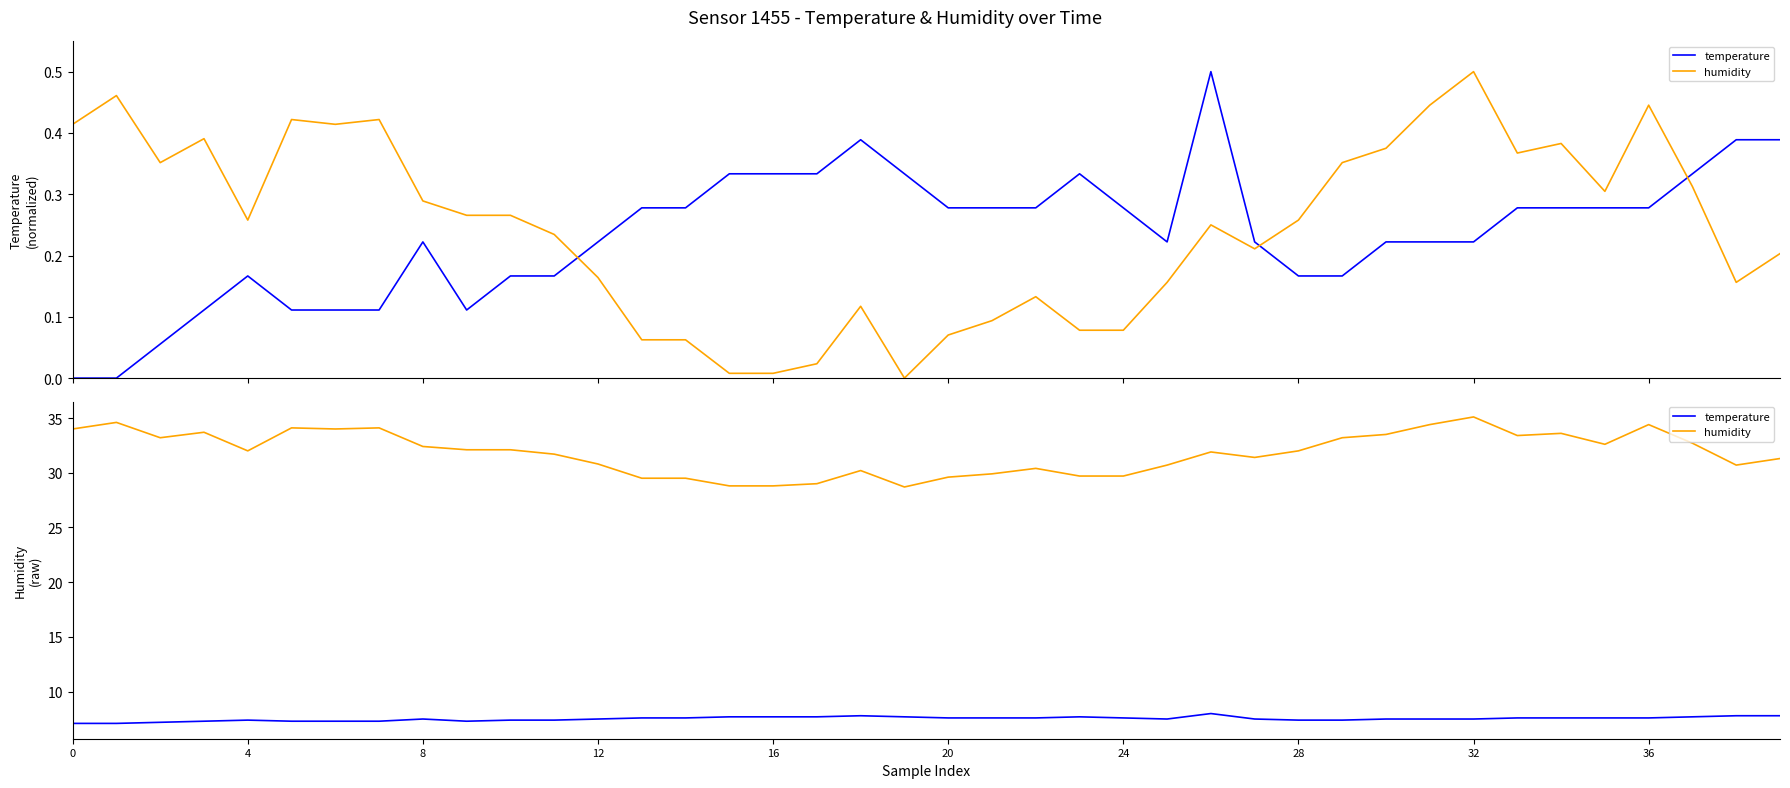

Is it true that humidity equals 9.3 at 4?

False